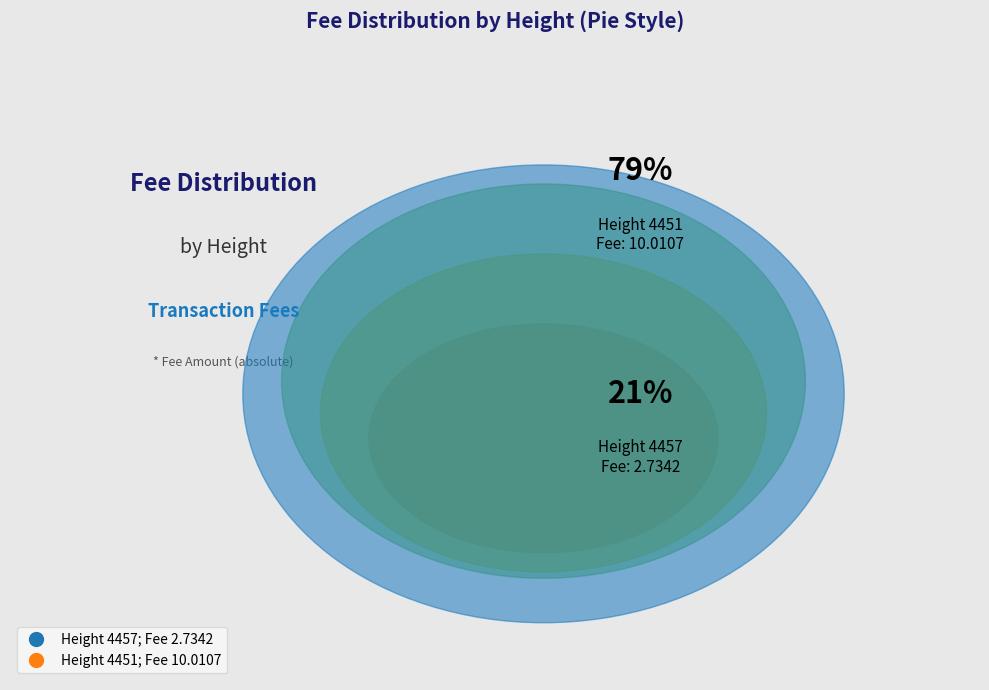

How many segments does this pie chart have?

2